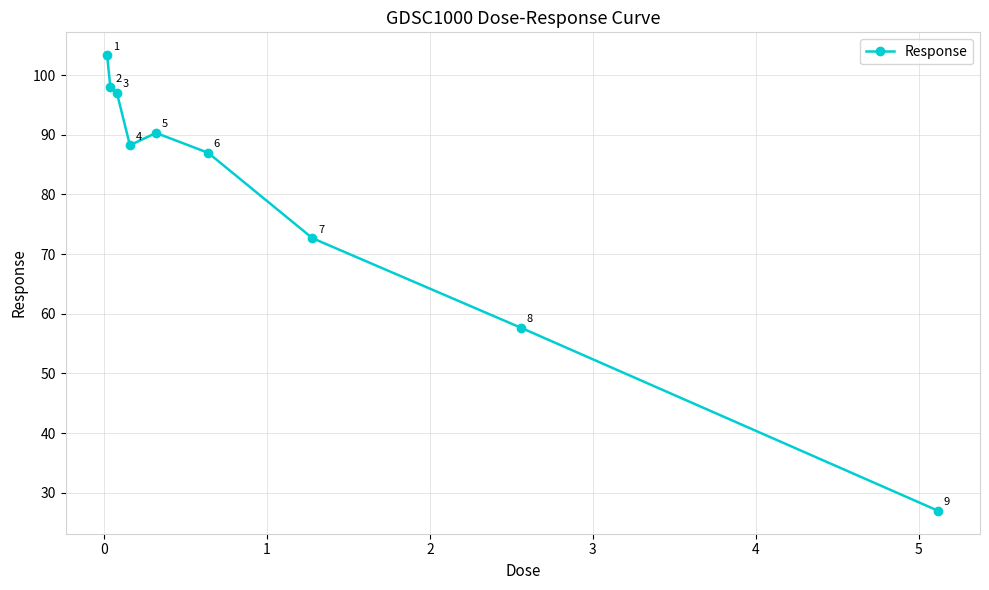

How many interior local valleys (lower than both neighbors) does the data have?

1